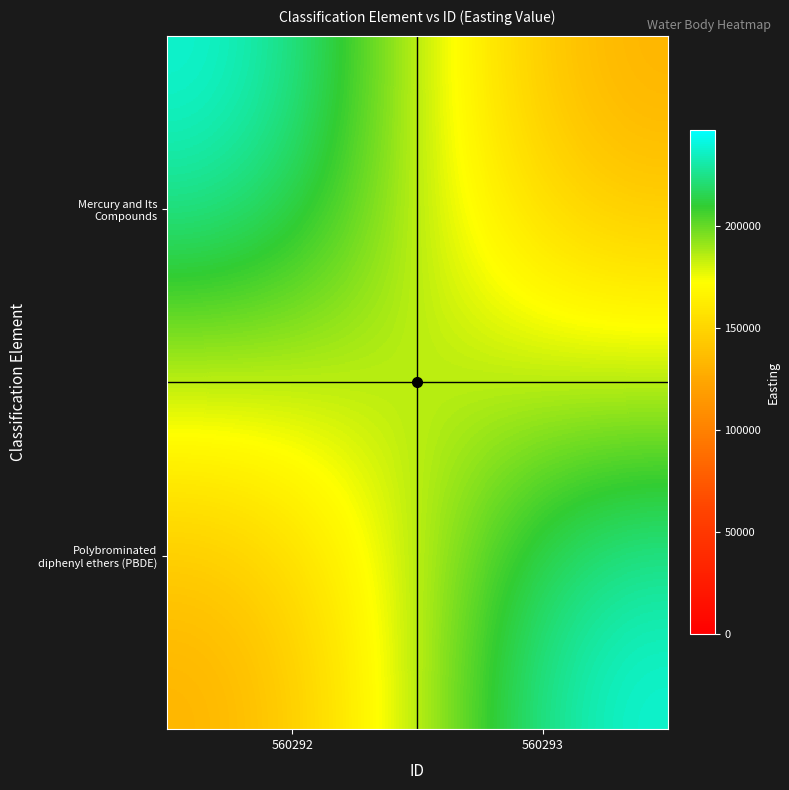

Which series has the largest total across all categories?

Mercury and Its Compounds